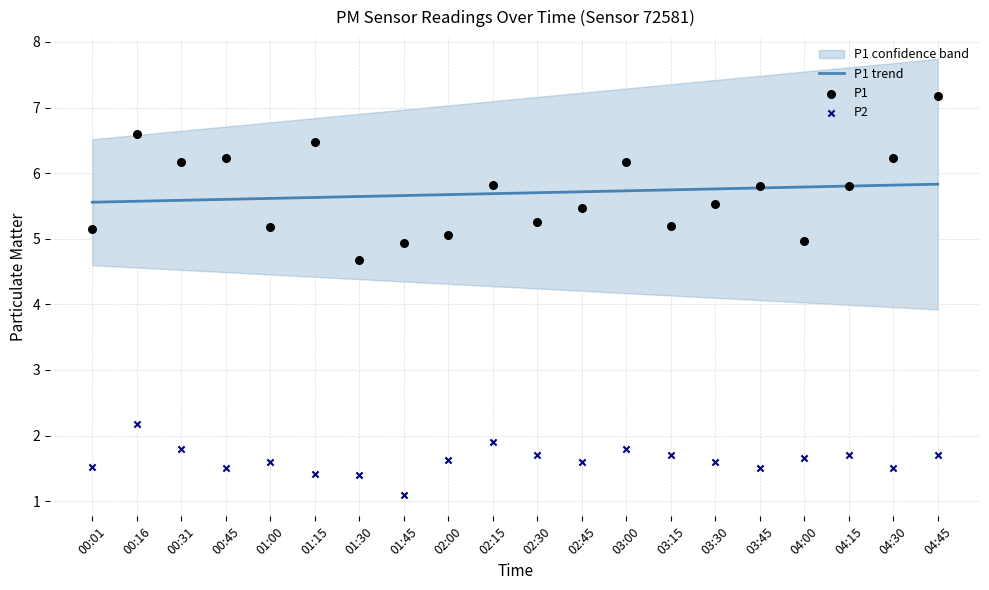

Which series contains the lowest Y value?

P2